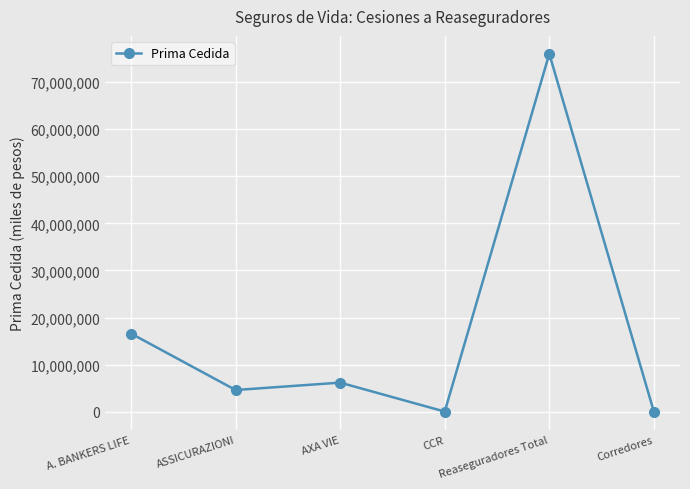

What is the change in value from A. BANKERS LIFE to AXA VIE?

-10419812